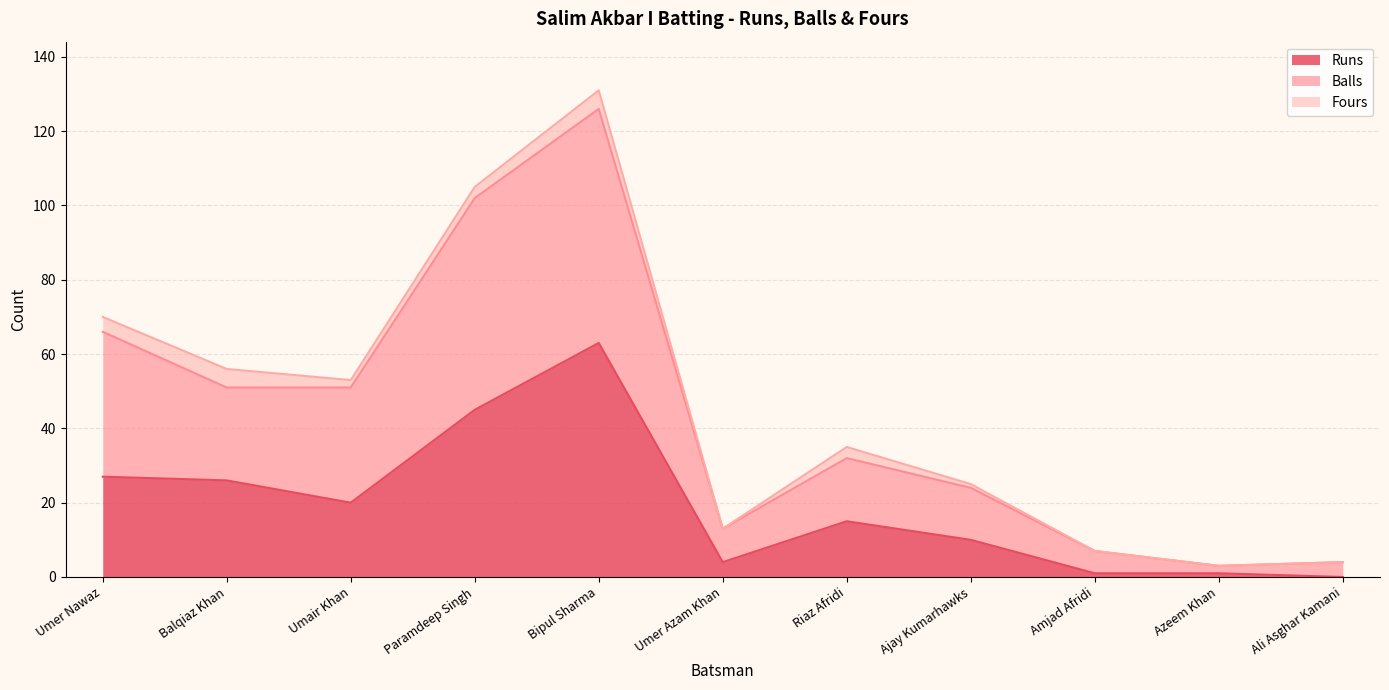

True or false: Balls and Runs intersect in this chart.

False